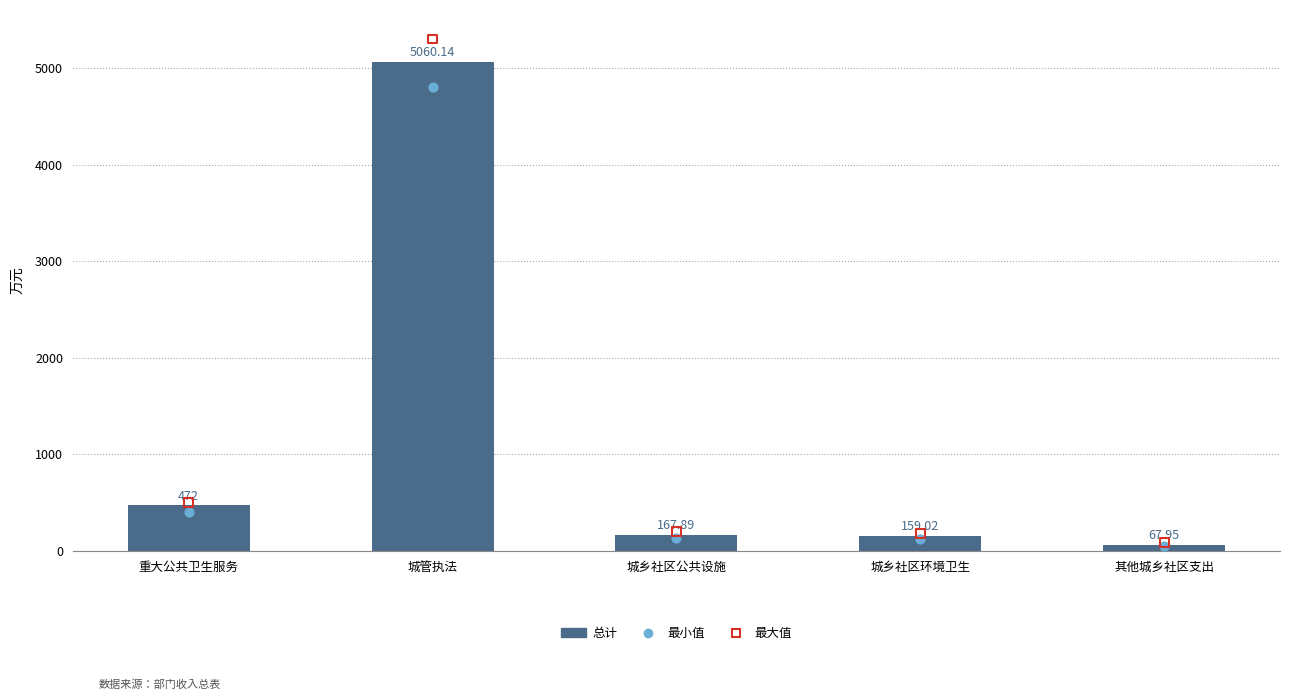

Which series reaches the minimum Y coordinate?

一般公共预算拨款收入（最小）